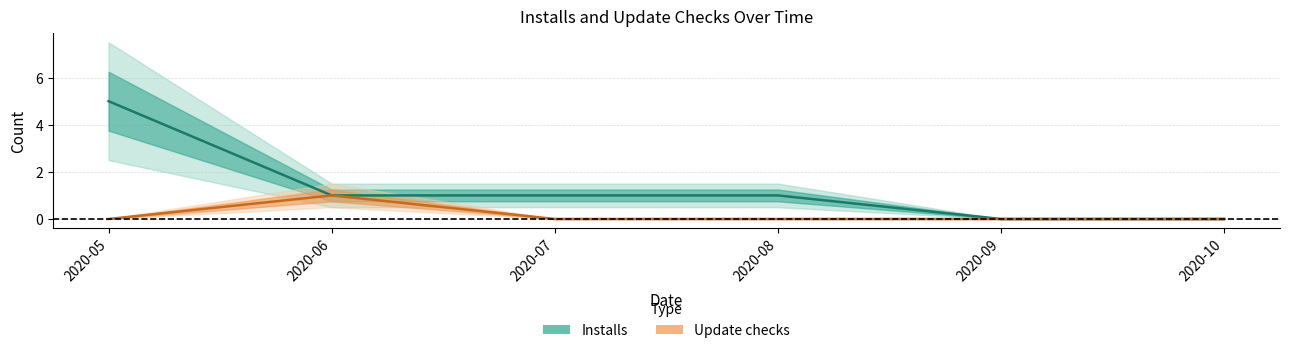

Reading left to right, list all the values displayed in this chart.

Installs: 5	1	1	1	0	0
Update checks: 0	1	0	0	0	0